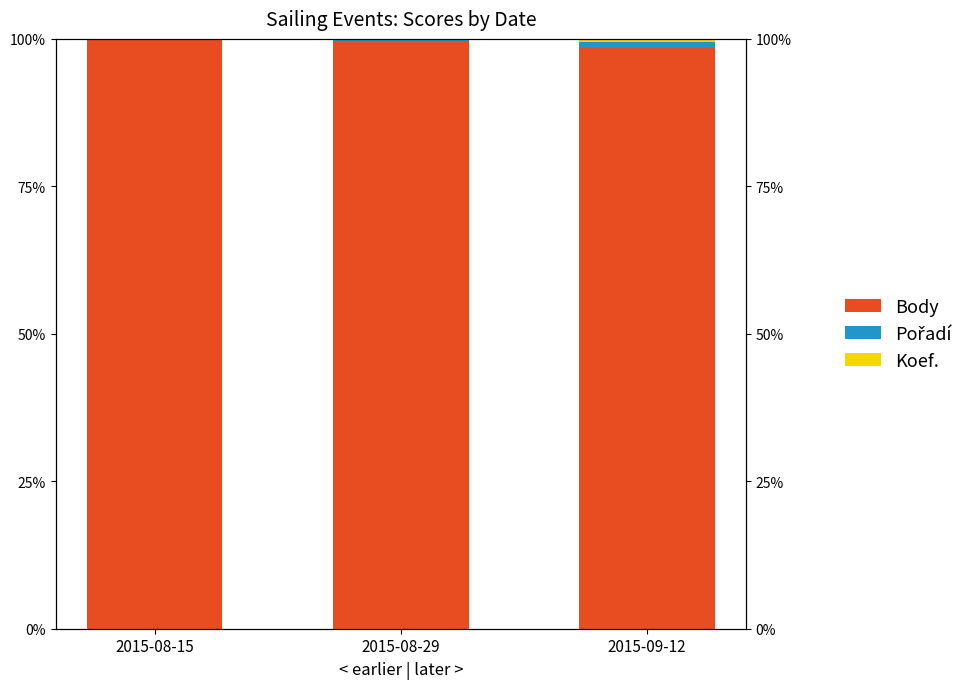

Which label corresponds to the smallest value in the chart?

2015-08-15